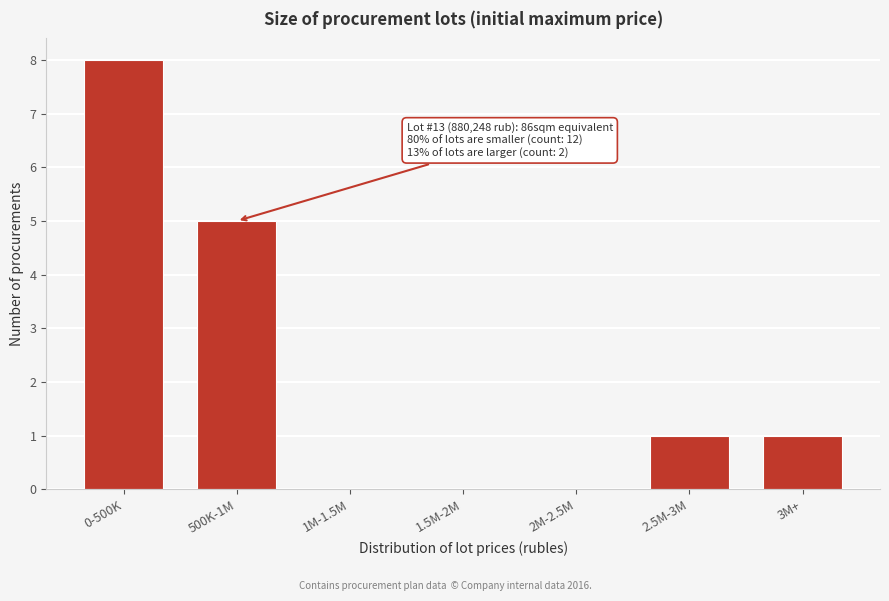

Reading left to right, transcribe all the data shown in this chart.

0-500K=8	500K-1M=5	1M-1.5M=0	1.5M-2M=0	2M-2.5M=0	2.5M-3M=1	3M+=1